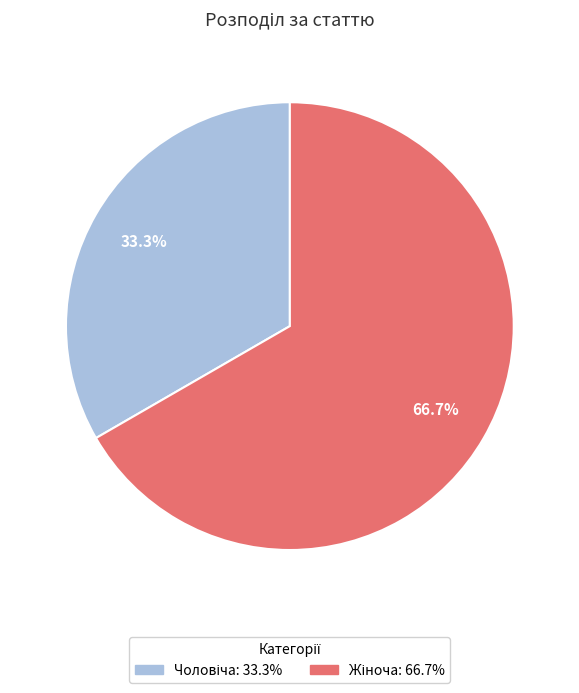

How many slices are in this pie chart?

2